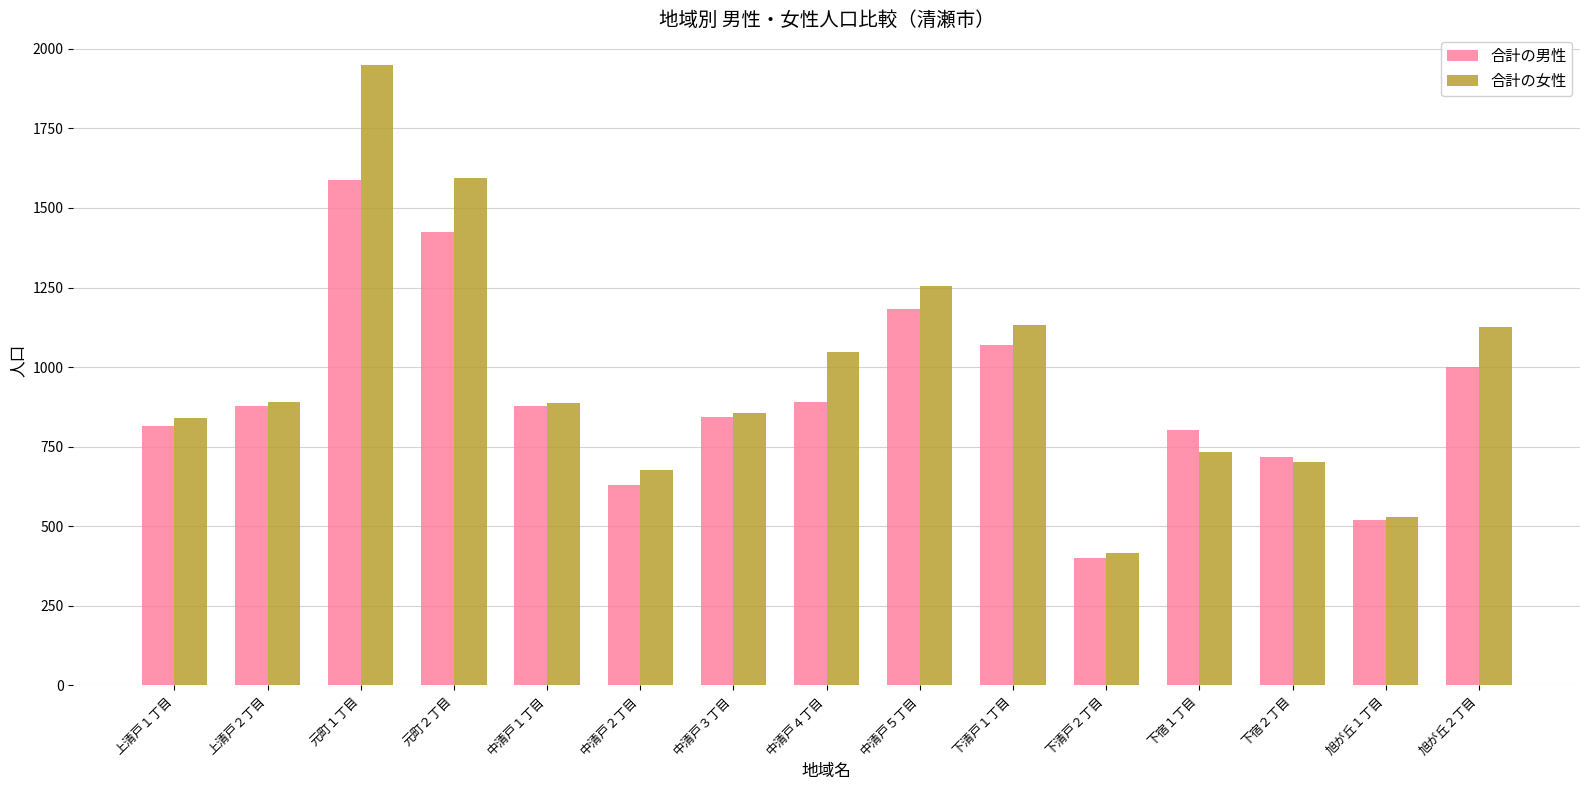

How many distinct data groups are displayed?

2